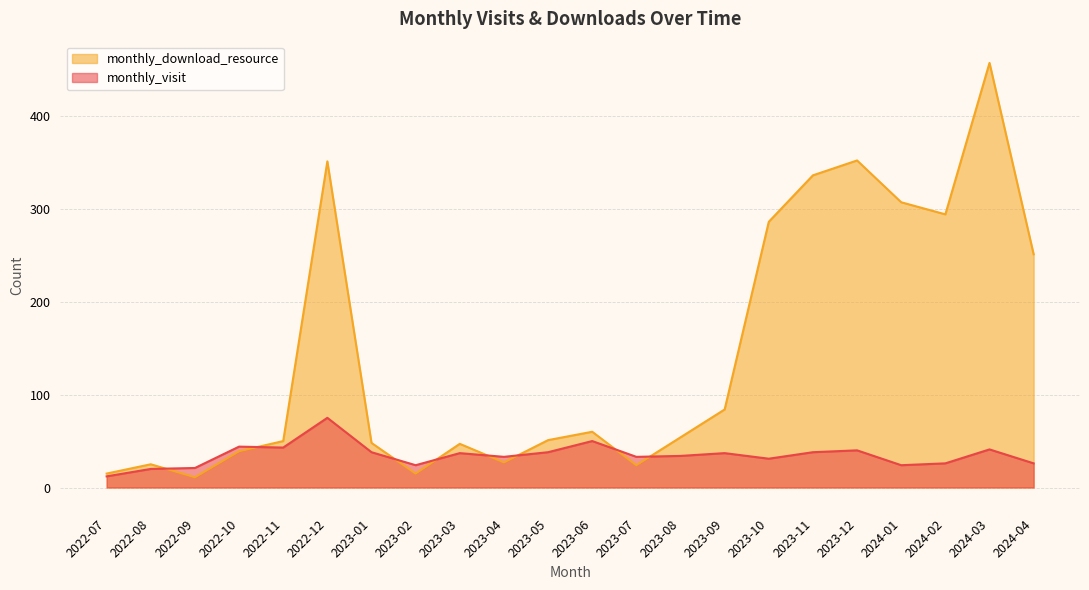

Is the value of monthly_visit at 2022-10 greater than the value of monthly_download_resource at 2022-09?

Yes